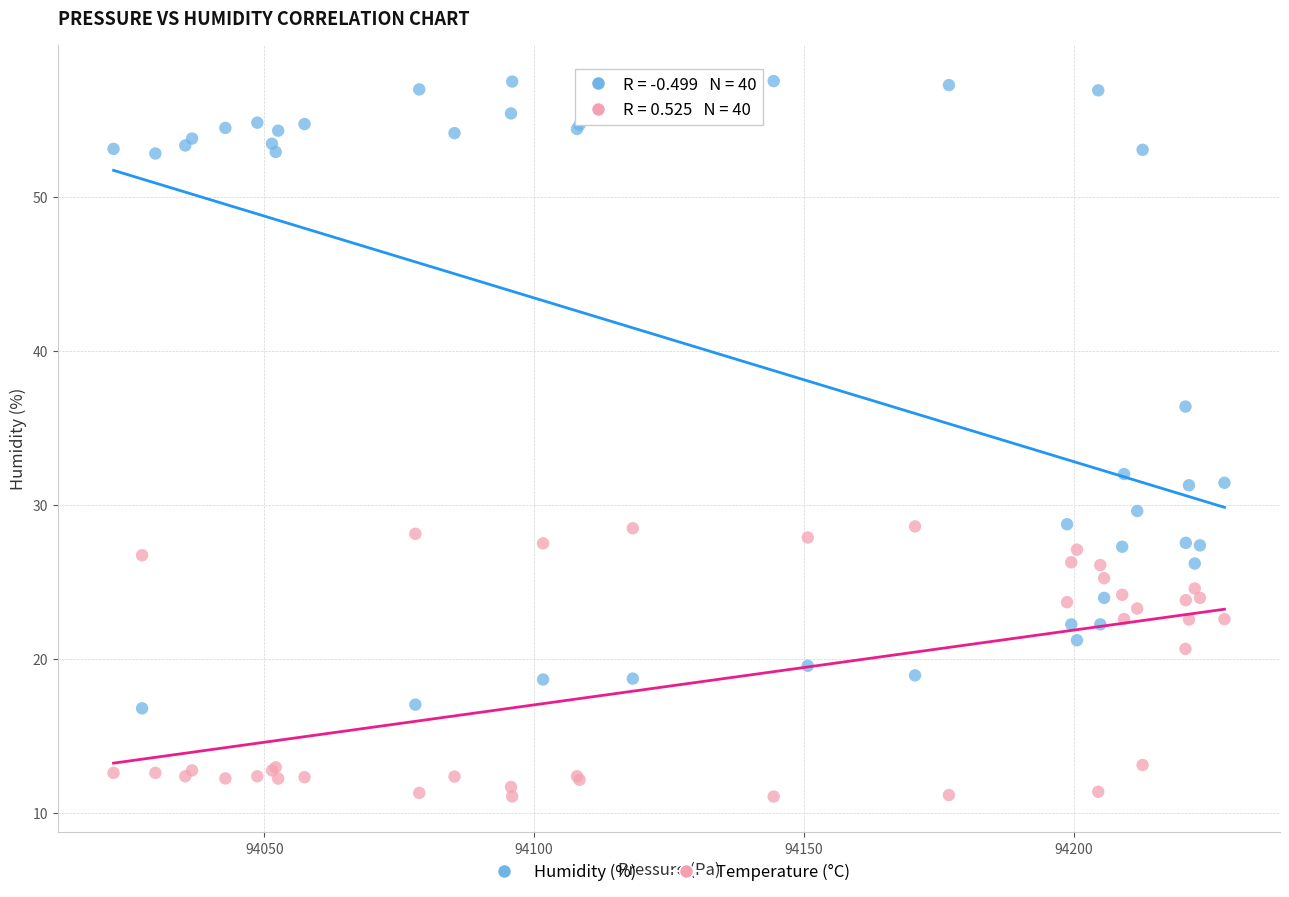

Which series has the largest Y range (max minus min)?

Humidity (%)